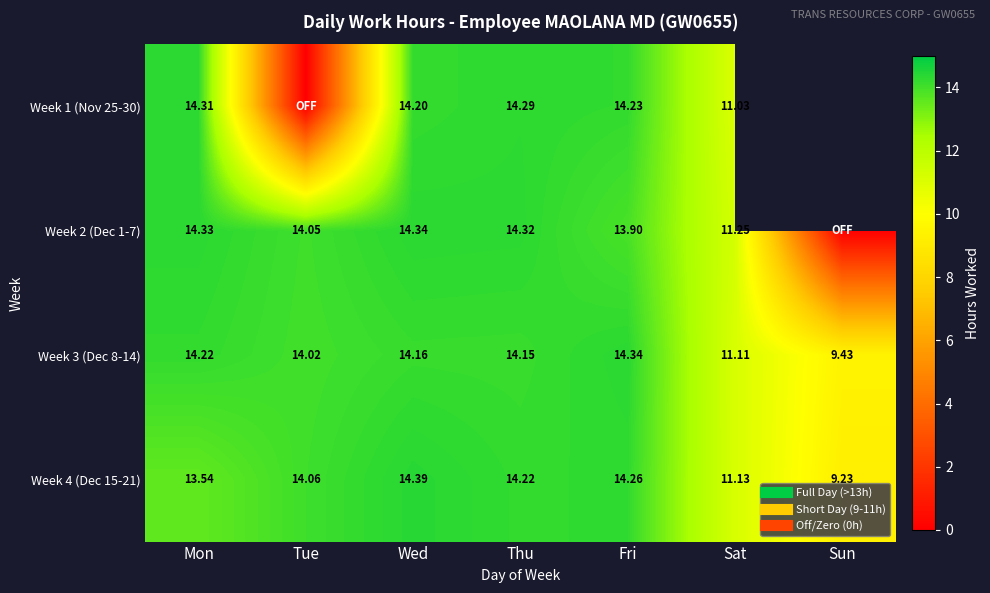

At which category is the sum across all series the highest?

Wed